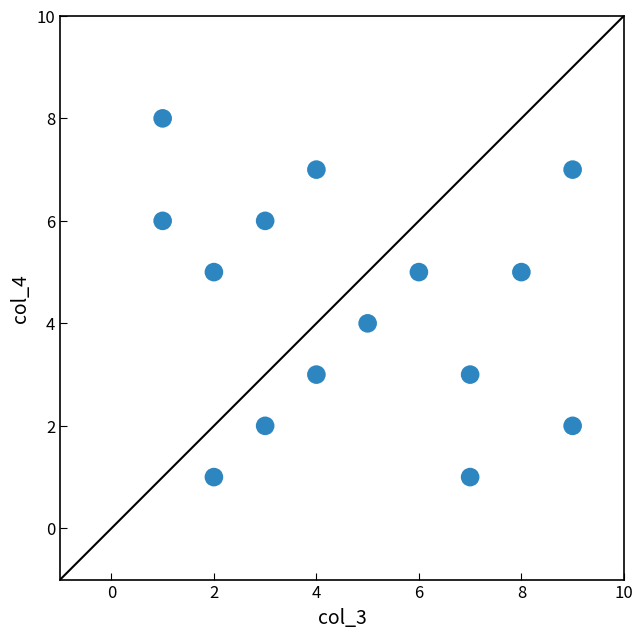

What is the range of Y values (max minus min)?

7